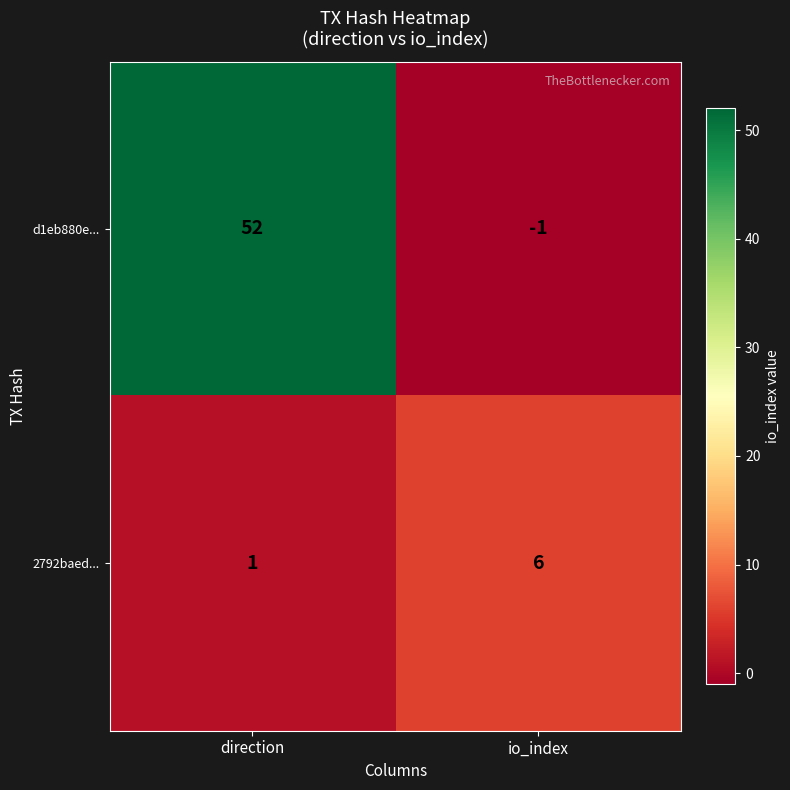

What is the difference between the highest and lowest values at direction?

51